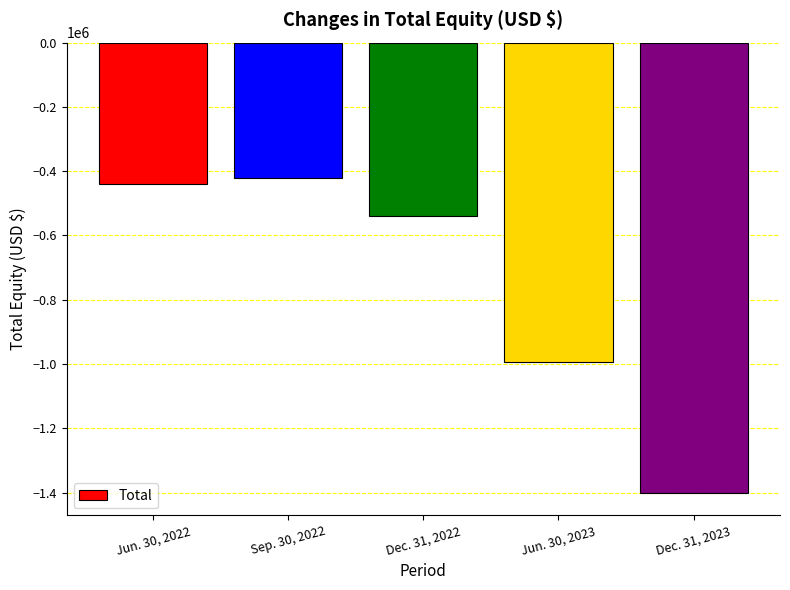

Are the bars horizontal?

No